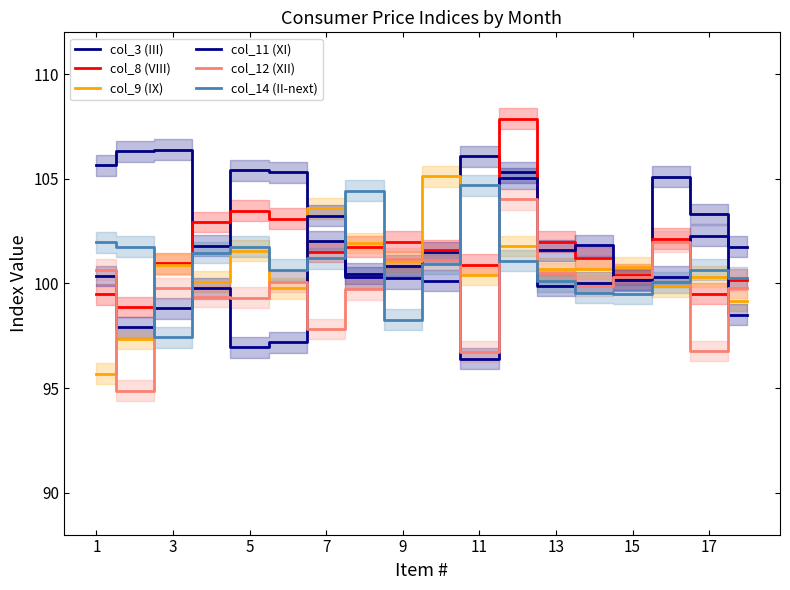

Which series has the widest spread of values?

col_9 (IX)